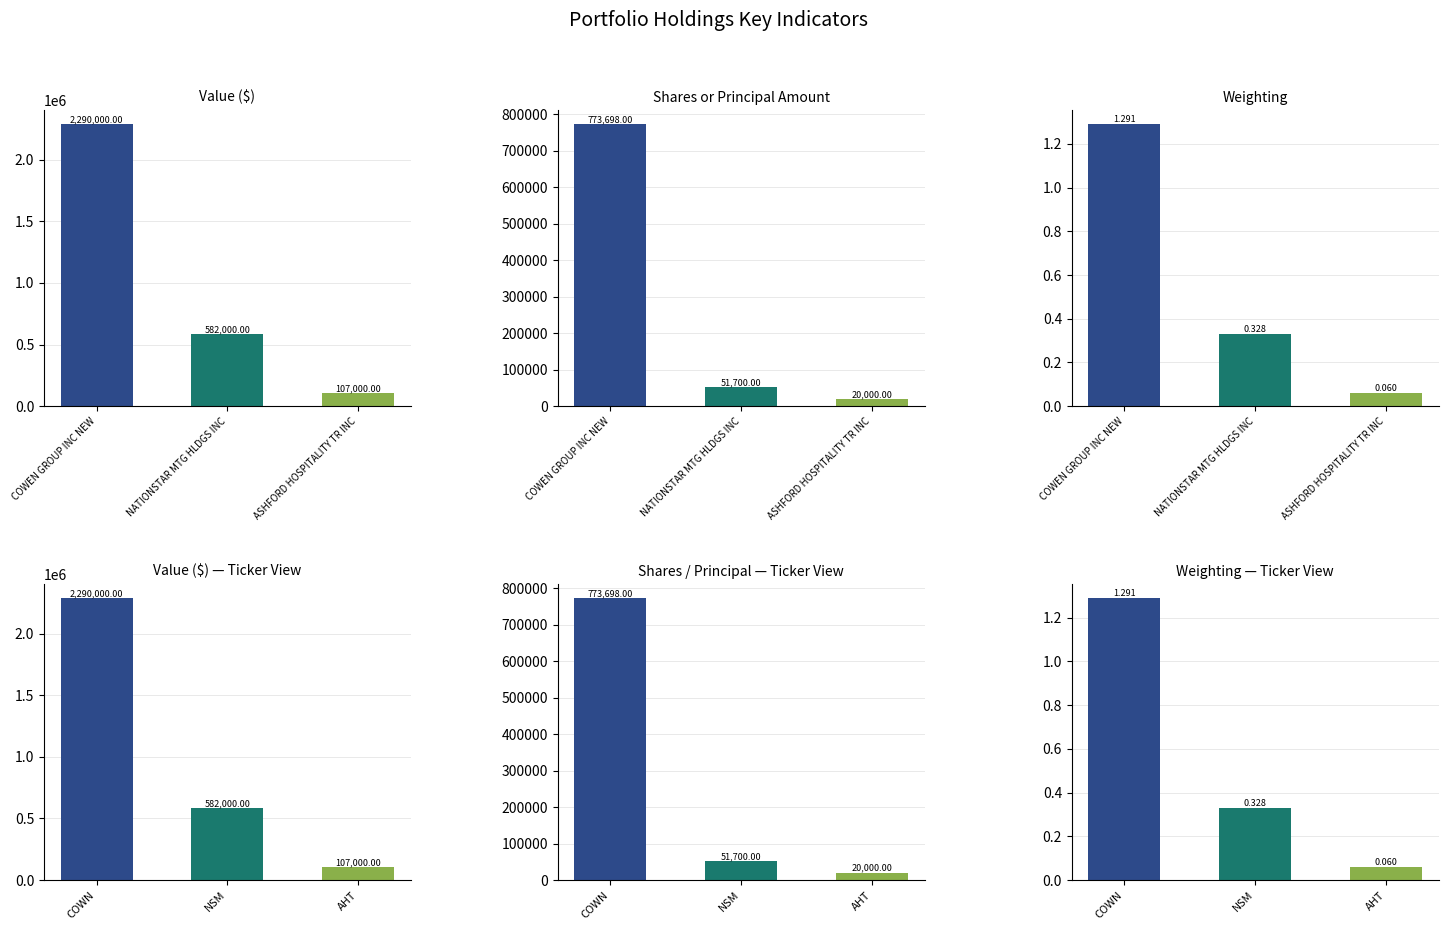

What is the label of the 3rd bar from the left?

AHT